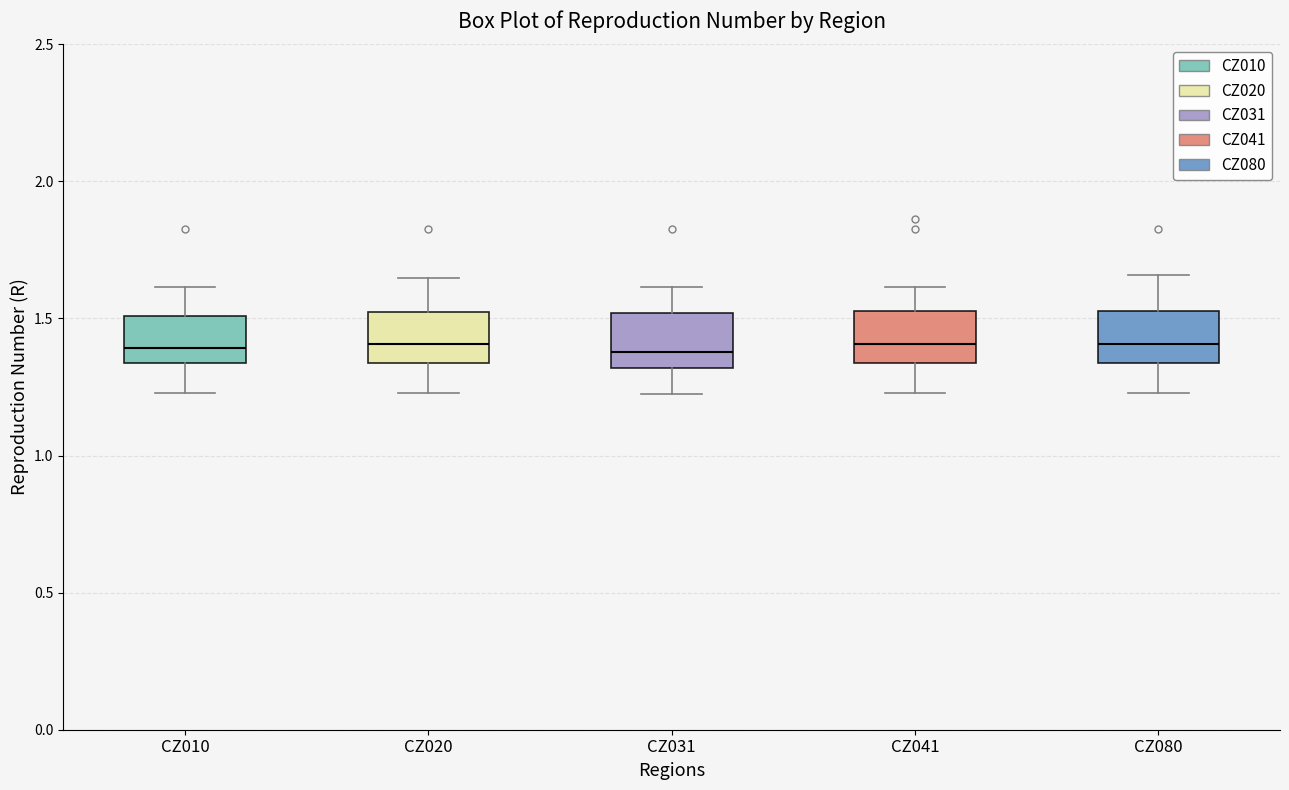

Reading left to right, transcribe this box plot: for each box, give where its median line is, the range the box spans, and where its two whiskers end, as read against the y-axis. The values are not printed on the chart, so give them approximately, as read against the axis.

CZ010: median 1.40, box 1.35 to 1.50, whiskers 1.25 to 1.60
CZ020: median 1.40, box 1.35 to 1.55, whiskers 1.25 to 1.65
CZ031: median 1.40, box 1.30 to 1.50, whiskers 1.20 to 1.60
CZ041: median 1.40, box 1.35 to 1.55, whiskers 1.25 to 1.60
CZ080: median 1.40, box 1.35 to 1.55, whiskers 1.25 to 1.65